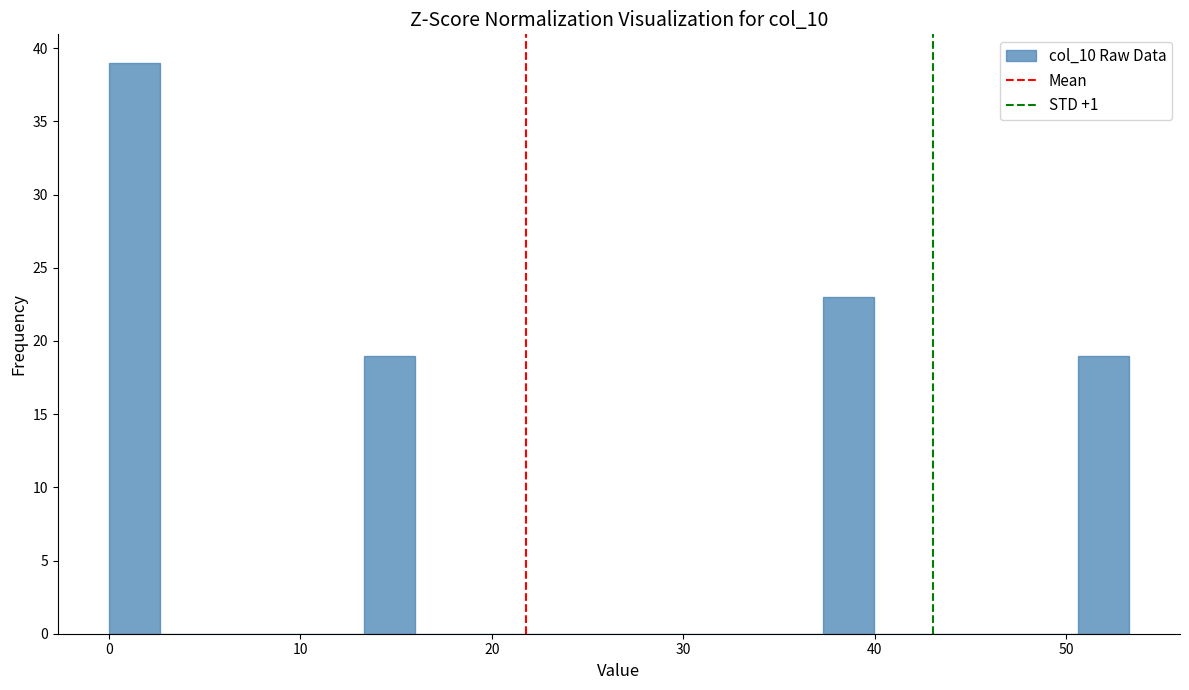

Read against the x-axis, roughly where is the centre of the tallest bar?

1